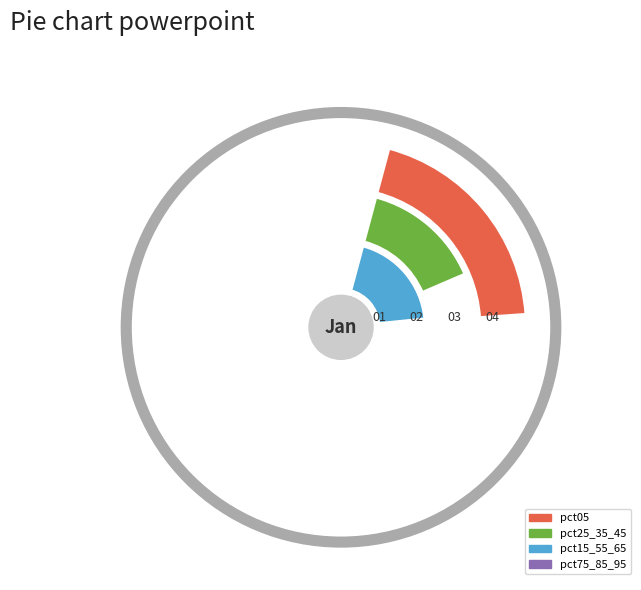

To the nearest percent, what portion does pct05 represent?

28%